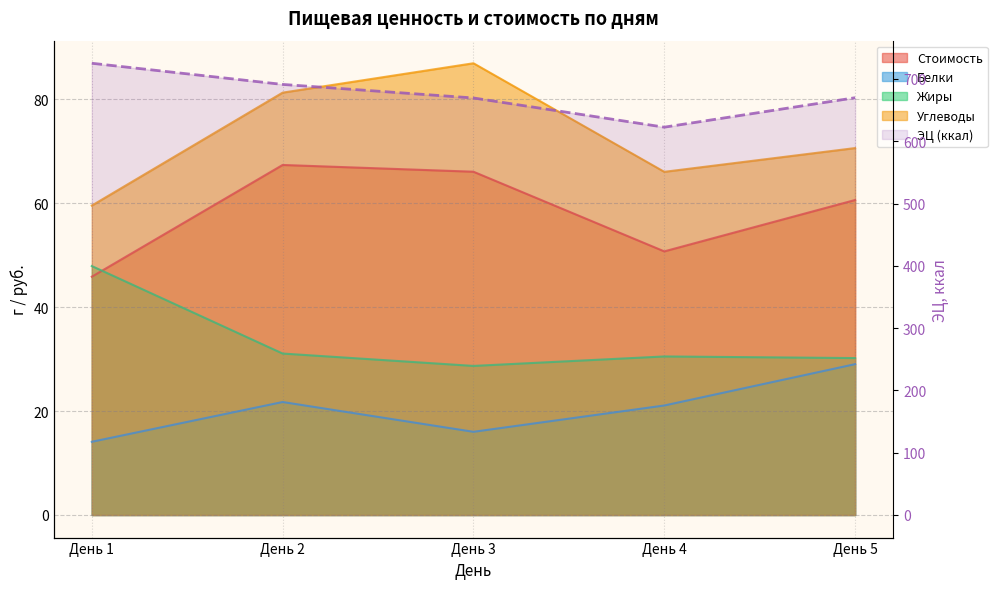

True or false: Белки and ЭЦ (ккал) intersect in this chart.

False